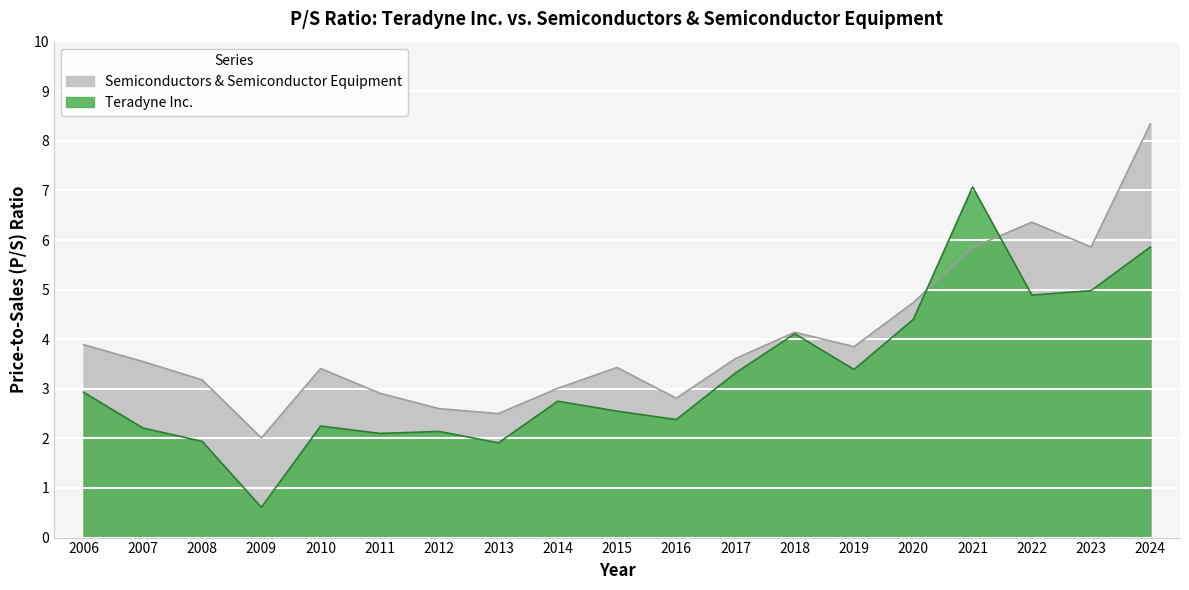

Which has a higher value, 2022 or 2014?

2022